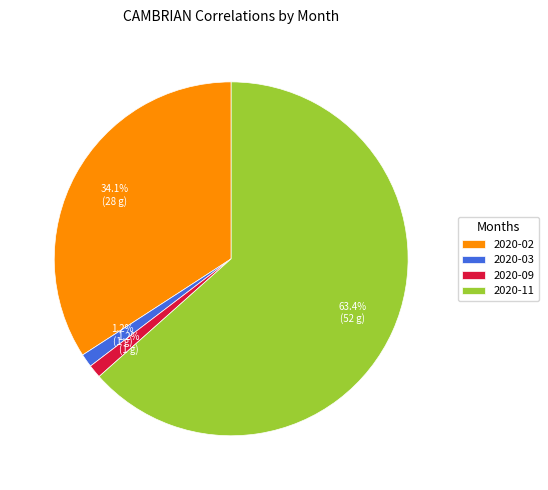

To the nearest percent, what percentage of the pie is 2020-11?

63%